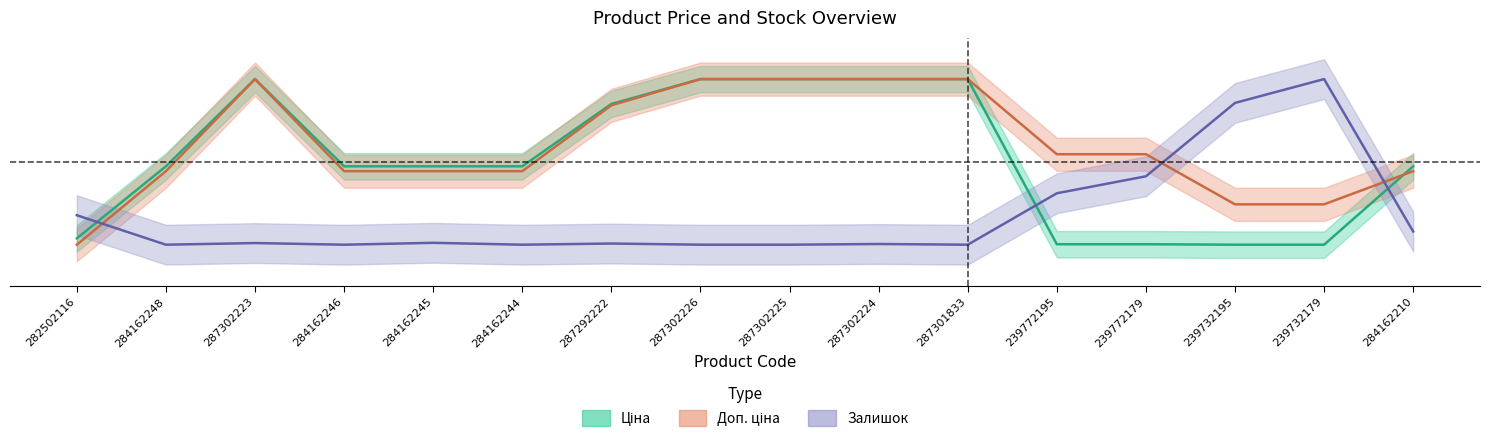

What is the total value across all series at 284162248?

0.9